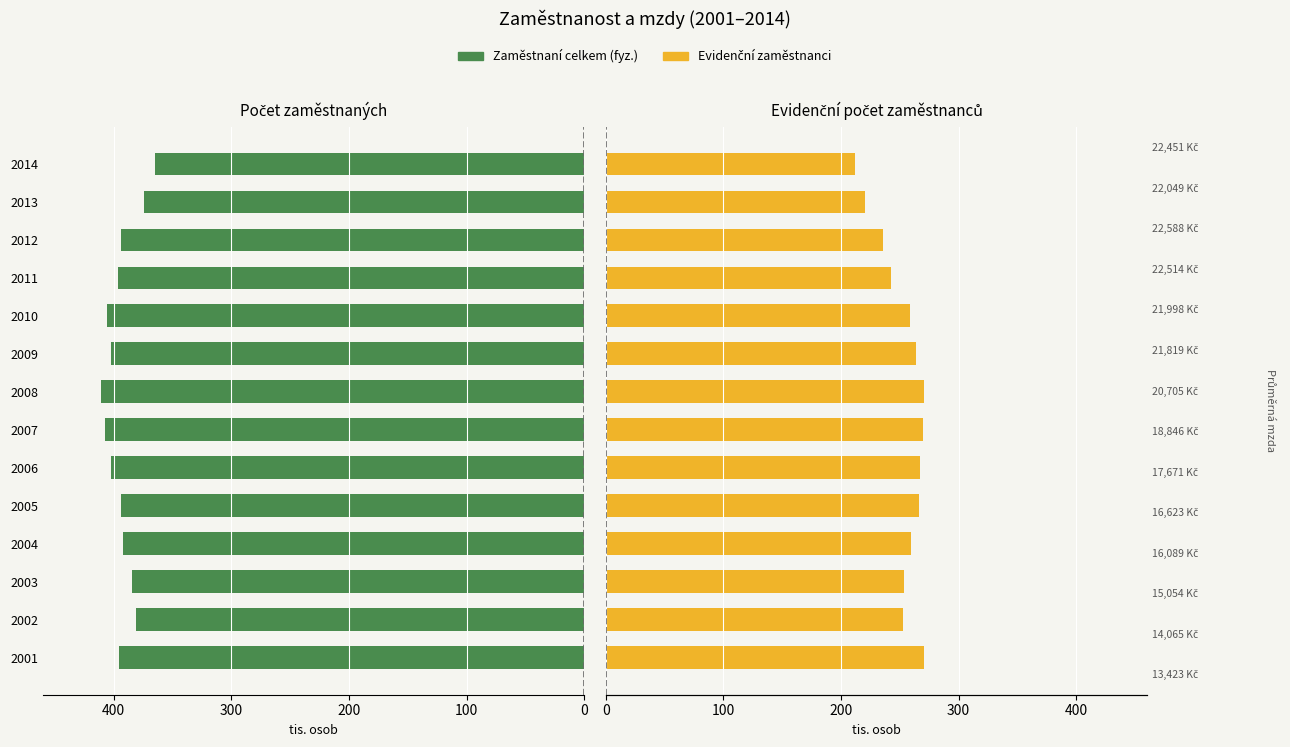

The value of Průměrný evidenční počet zaměstnanců at 2002 is 252.6. True or false?

True